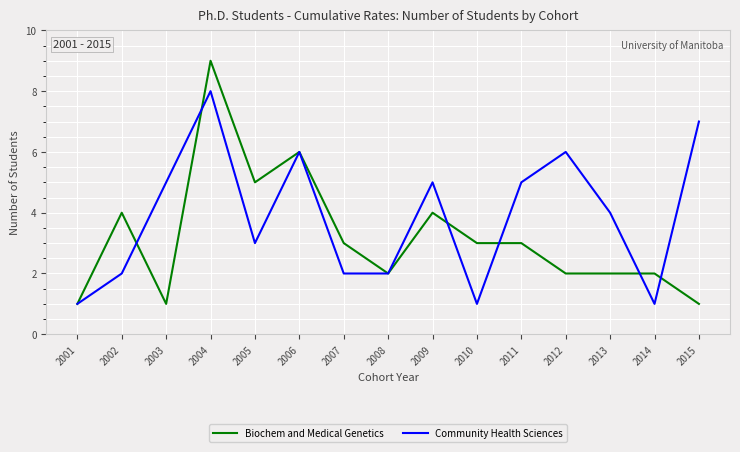

How many distinct data groups are displayed?

2